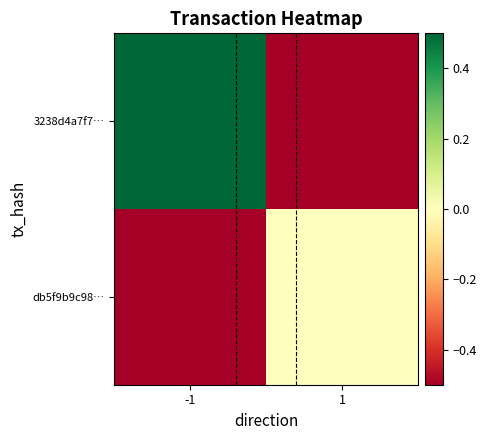

Rank the series by their maximum value, from lowest to highest.

db5f9b9c98…, 3238d4a7f7…